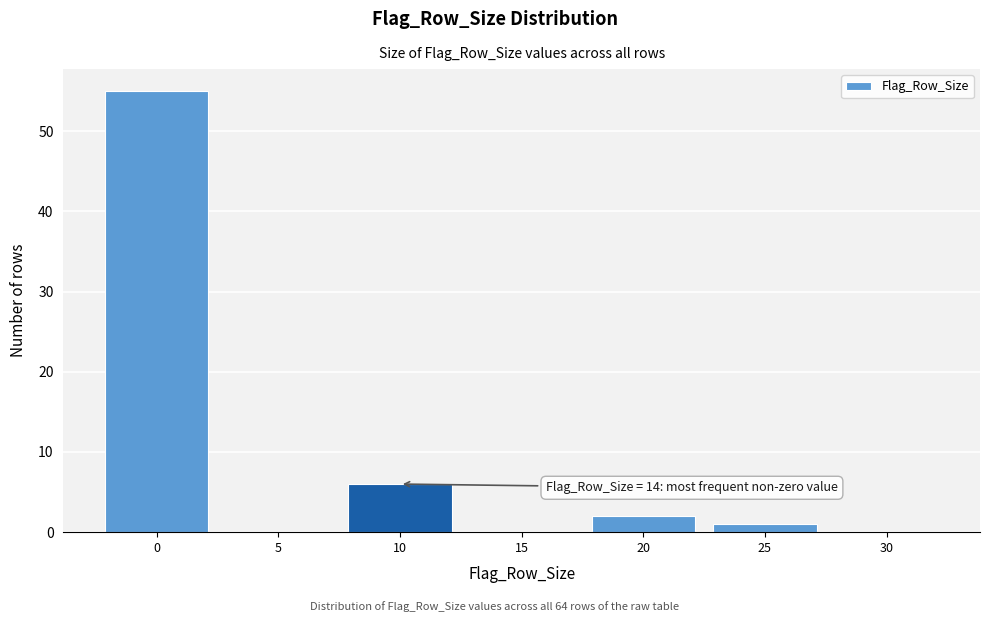

Reading left to right, what are all the values shown in this chart?

0=55	5=0	10=6	15=0	20=2	25=1	30=0